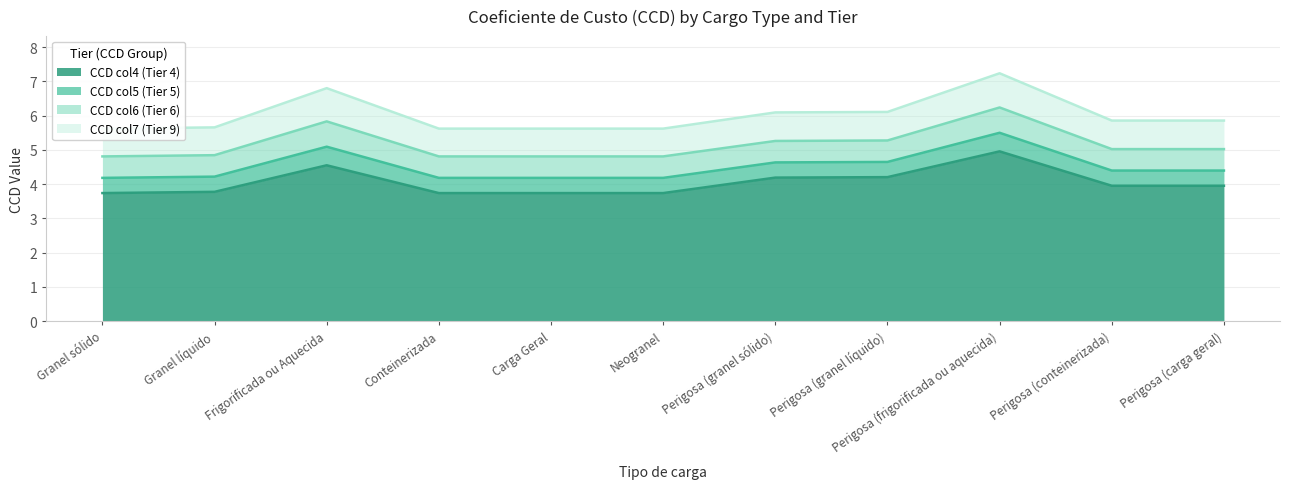

Reading left to right, extract all data points from this chart.

CCD col4 (Tier 4): Granel sólido=3.7	Granel líquido=3.8	Frigorificada ou Aquecida=4.5	Conteinerizada=3.7	Carga Geral=3.7	Neogranel=3.7	Perigosa (granel sólido)=4.2	Perigosa (granel líquido)=4.2	Perigosa (frigorificada ou aquecida)=5.0	Perigosa (conteinerizada)=4.0	Perigosa (carga geral)=4.0
CCD col5 (Tier 5): Granel sólido=4.2	Granel líquido=4.2	Frigorificada ou Aquecida=5.1	Conteinerizada=4.2	Carga Geral=4.2	Neogranel=4.2	Perigosa (granel sólido)=4.6	Perigosa (granel líquido)=4.6	Perigosa (frigorificada ou aquecida)=5.5	Perigosa (conteinerizada)=4.4	Perigosa (carga geral)=4.4
CCD col6 (Tier 6): Granel sólido=4.8	Granel líquido=4.8	Frigorificada ou Aquecida=5.8	Conteinerizada=4.8	Carga Geral=4.8	Neogranel=4.8	Perigosa (granel sólido)=5.3	Perigosa (granel líquido)=5.3	Perigosa (frigorificada ou aquecida)=6.2	Perigosa (conteinerizada)=5.0	Perigosa (carga geral)=5.0
CCD col7 (Tier 9): Granel sólido=5.6	Granel líquido=5.7	Frigorificada ou Aquecida=6.8	Conteinerizada=5.6	Carga Geral=5.6	Neogranel=5.6	Perigosa (granel sólido)=6.1	Perigosa (granel líquido)=6.1	Perigosa (frigorificada ou aquecida)=7.2	Perigosa (conteinerizada)=5.9	Perigosa (carga geral)=5.9